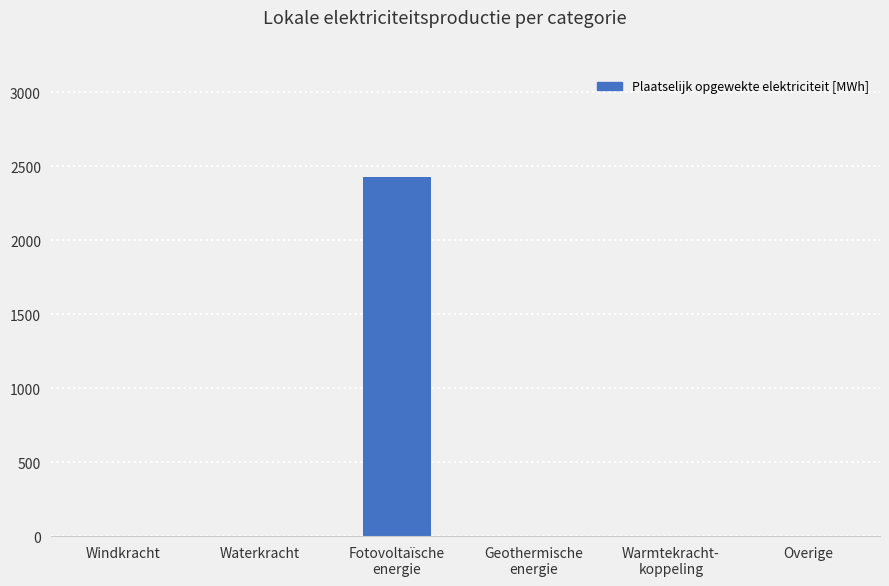

What is the maximum value shown in the chart?

2427.6